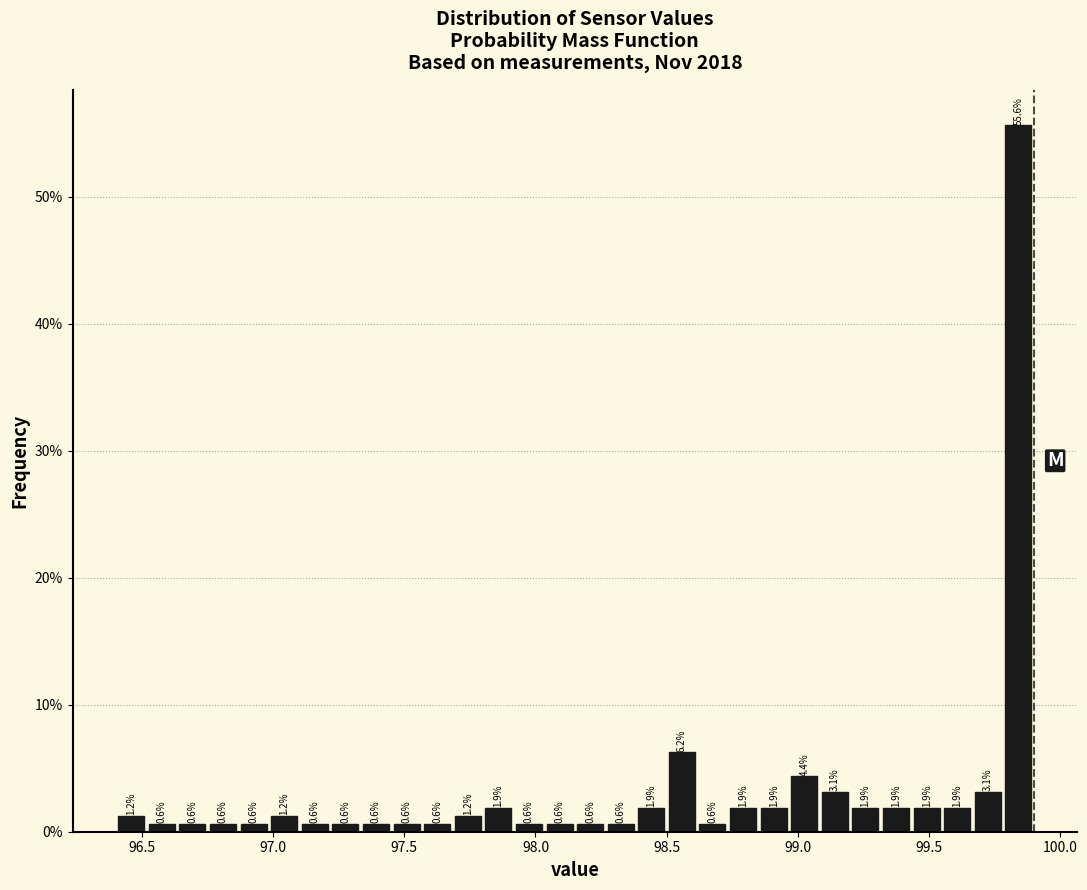

Read against the x-axis, roughly where is the centre of the tallest bar?

99.85